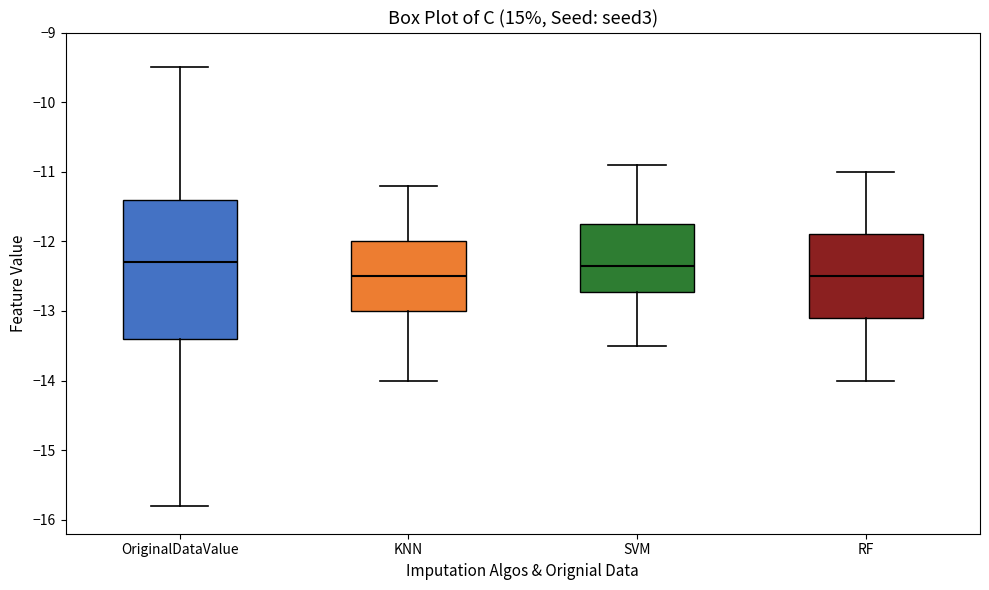

Reading left to right, transcribe this box plot: for each box, give where its median line is, the range the box spans, and where its two whiskers end, as read against the y-axis. The values are not printed on the chart, so give them approximately, as read against the axis.

OriginalDataValue: median -12.3, box -13.4 to -11.4, whiskers -15.8 to -9.5
KNN: median -12.5, box -13.0 to -12.0, whiskers -14.0 to -11.2
SVM: median -12.3, box -12.7 to -11.7, whiskers -13.5 to -10.9
RF: median -12.5, box -13.1 to -11.9, whiskers -14.0 to -11.0